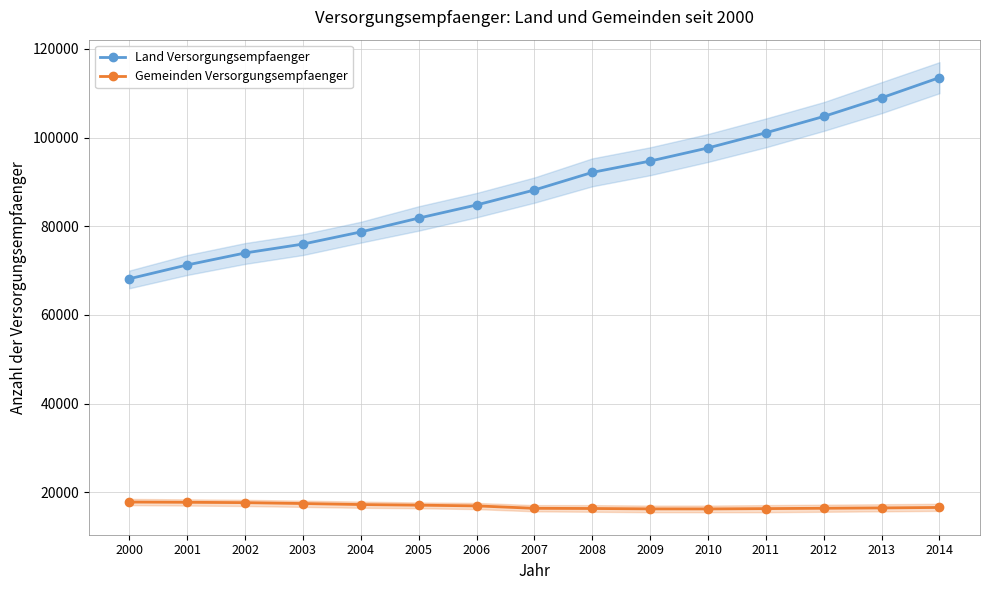

Which series changed the most between 2002 and 2010?

Land Versorgungsempfaenger